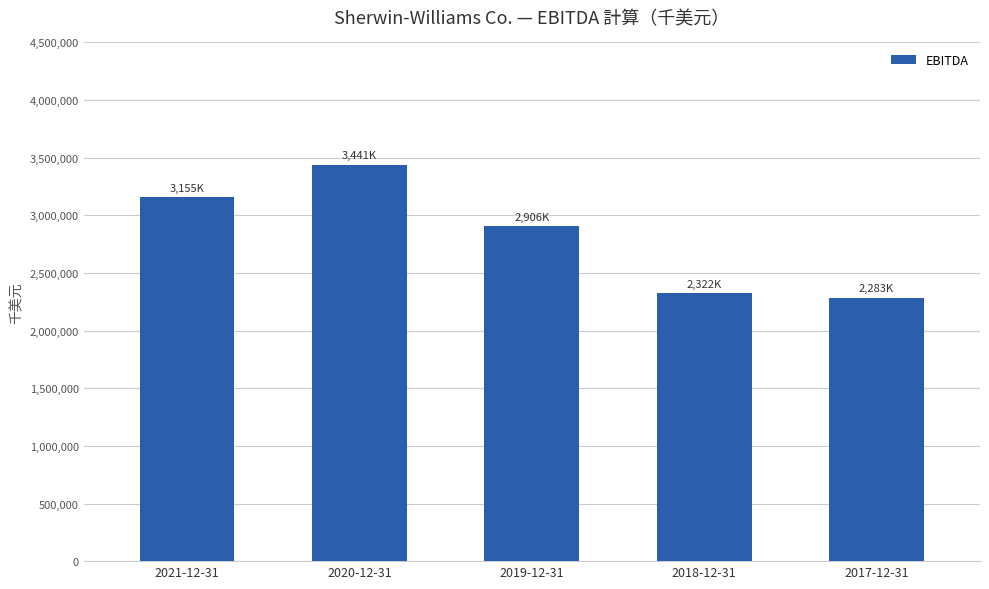

Does the chart contain any negative values?

No